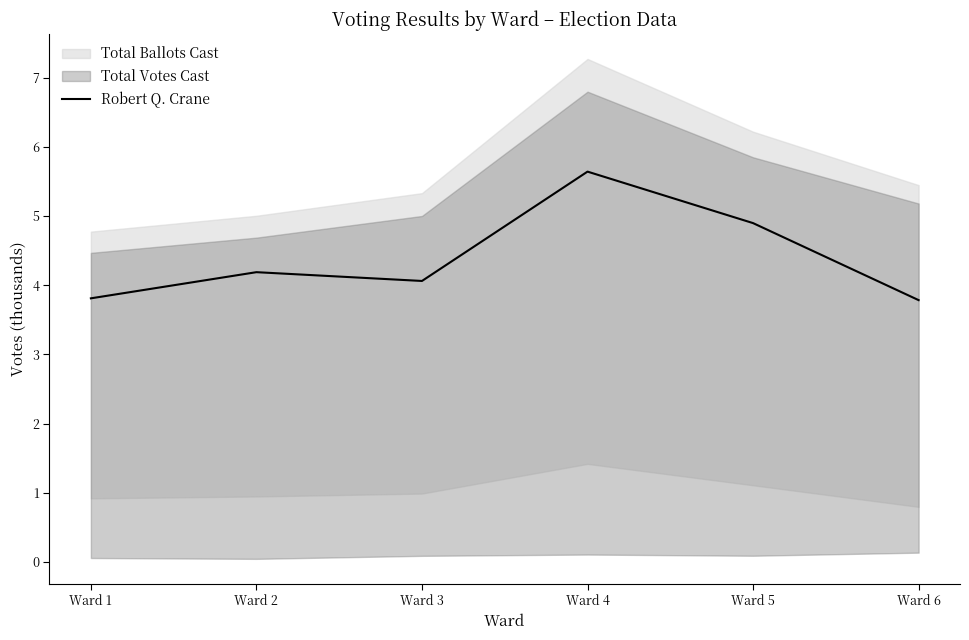

How many lines are shown in the chart?

1